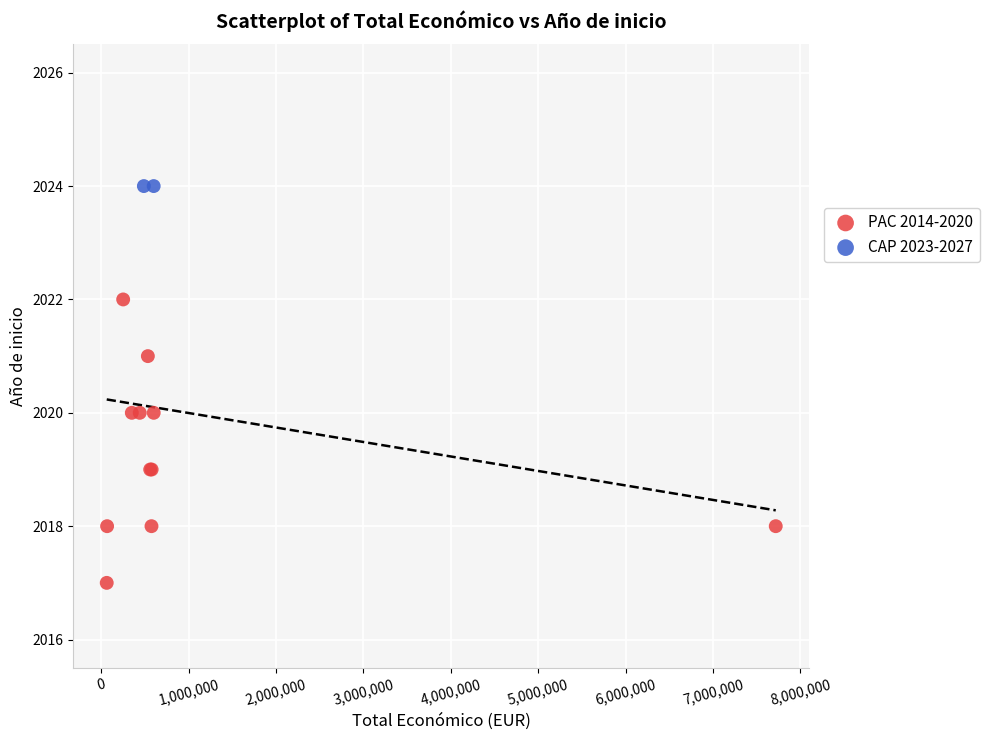

What are all the series names shown in the legend?

PAC 2014-2020, CAP 2023-2027